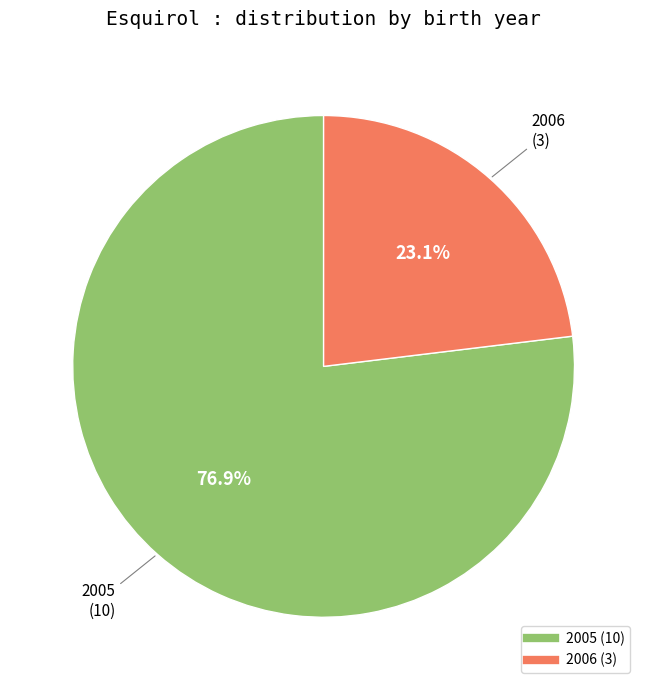

Is 2006 the majority of the pie?

No